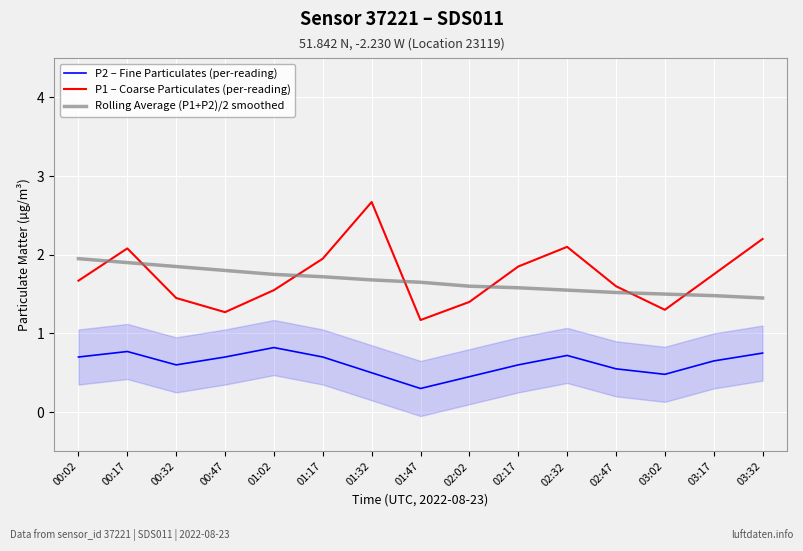

What is the maximum value for P1 – Coarse Particulates (per-reading)?

2.7